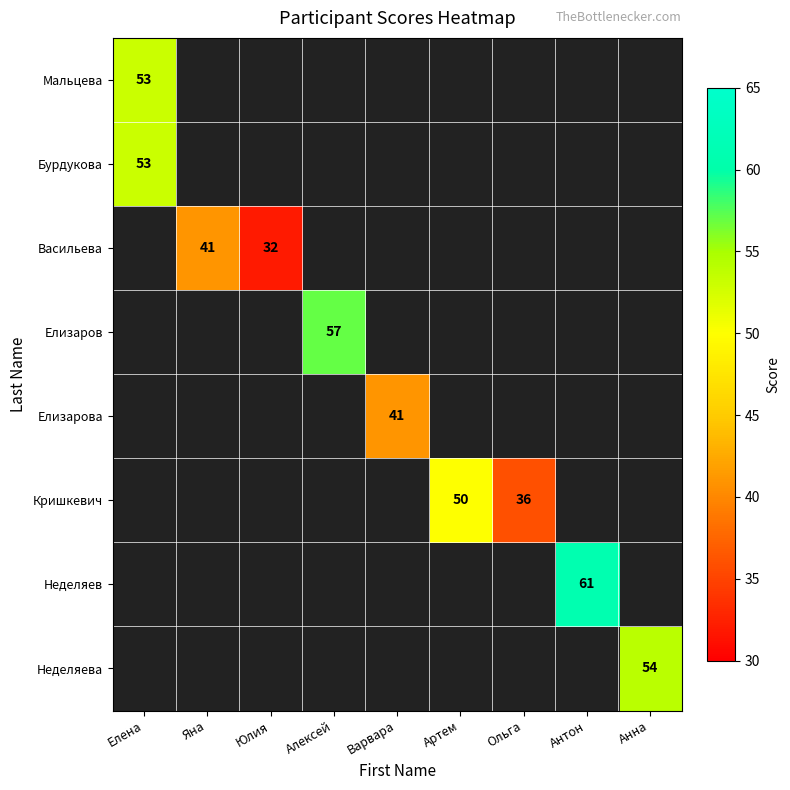

What is the greatest value displayed?

61.0